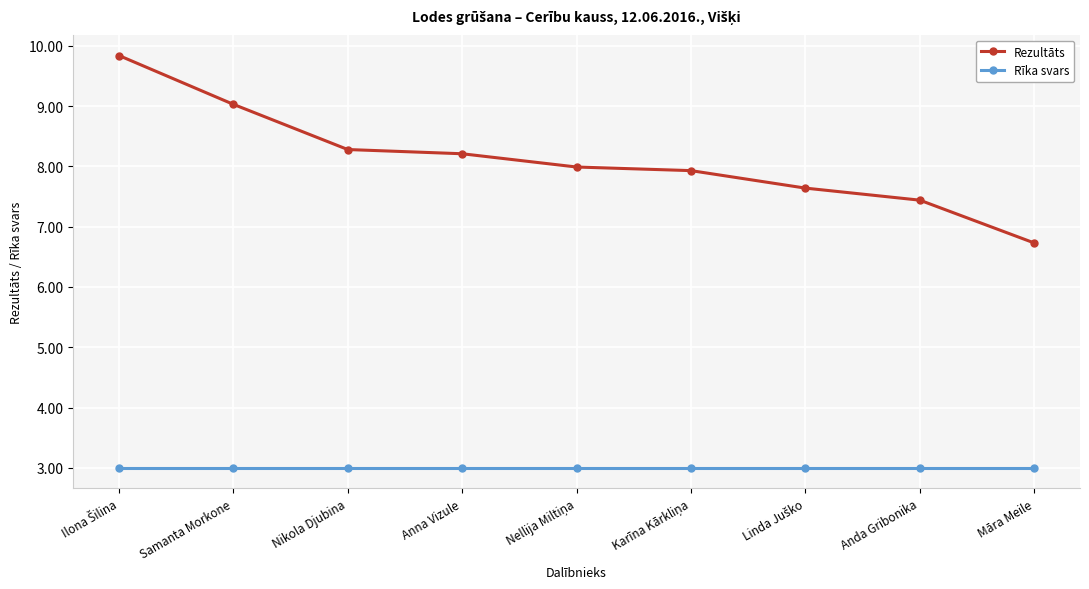

Is it true that Rīka svars equals 3.0 at Māra Meile?

True